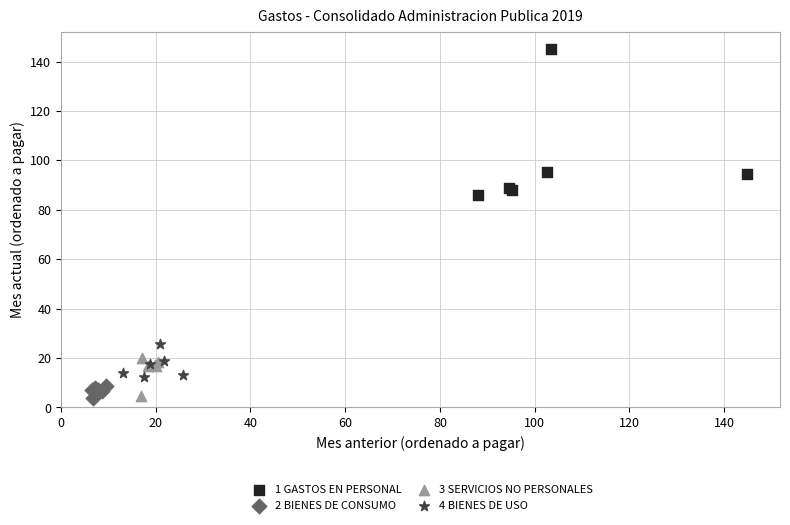

Which series has the largest Y range (max minus min)?

1 GASTOS EN PERSONAL